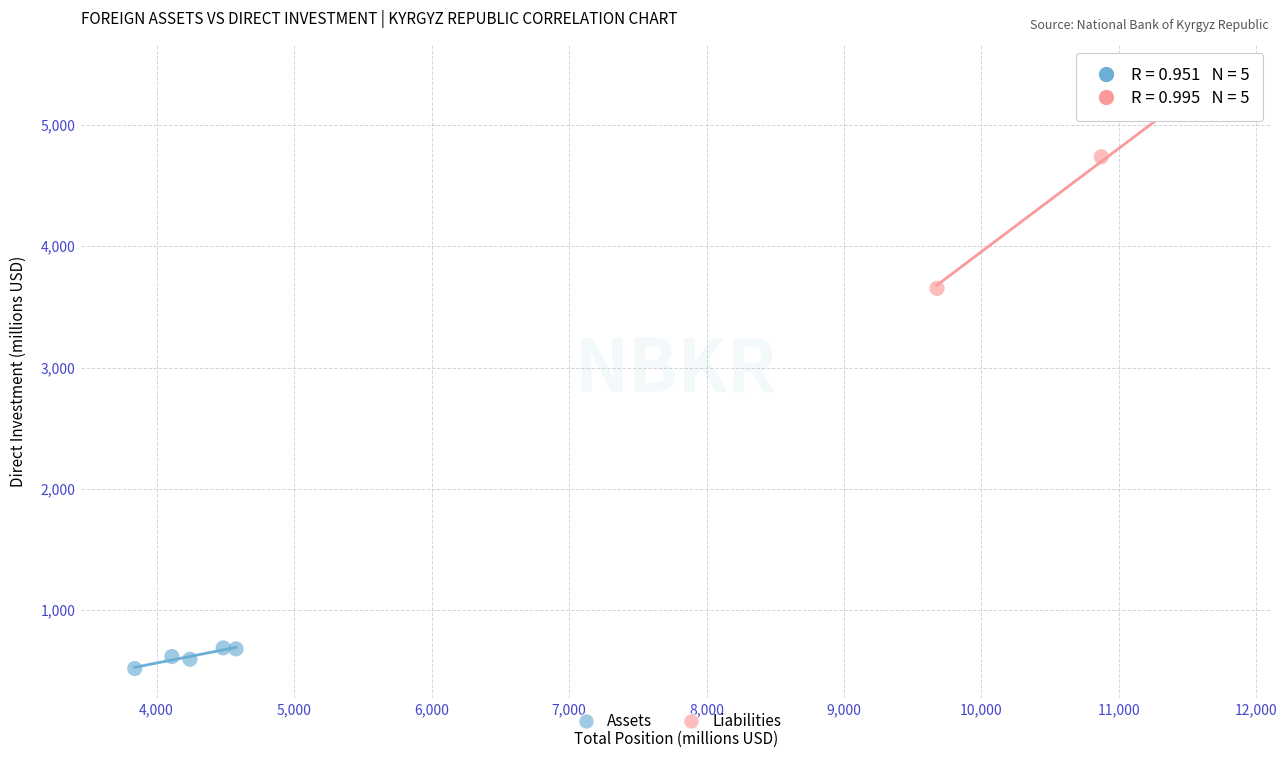

Which series has the largest Y range (max minus min)?

Liabilities